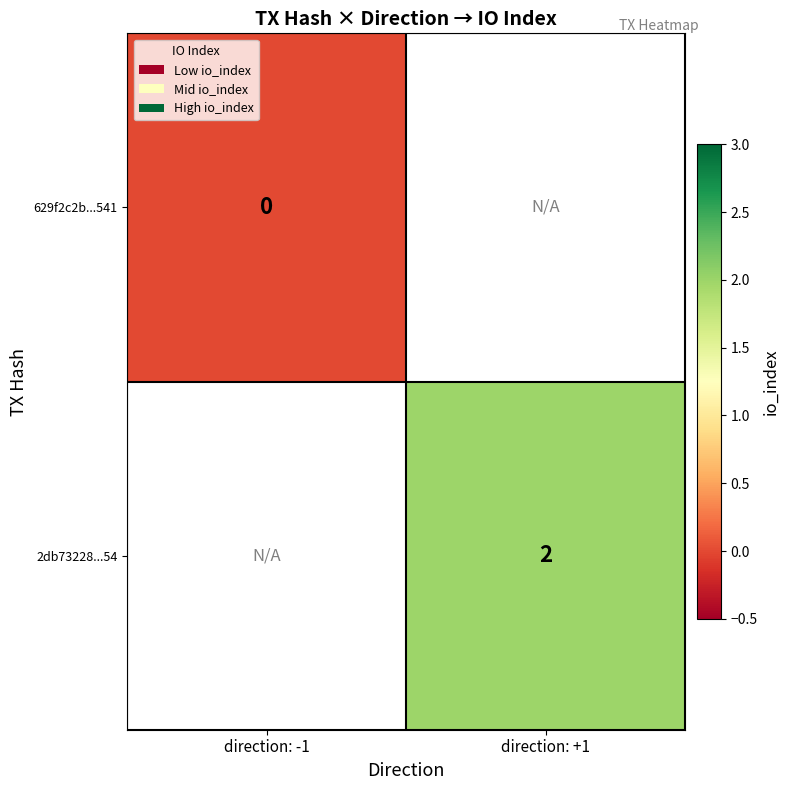

Is it true that 2db73228...54 equals 2 at direction: +1?

True